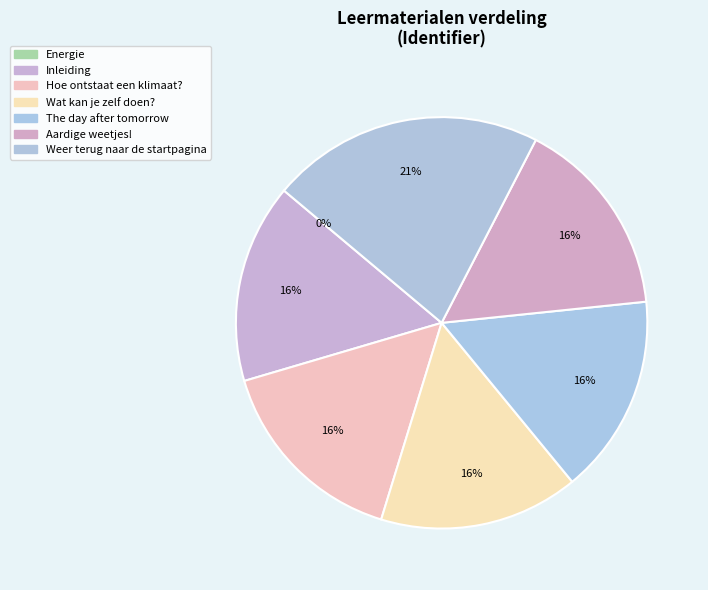

To the nearest percent, what is the difference between the largest and smallest slice percentages?

21%